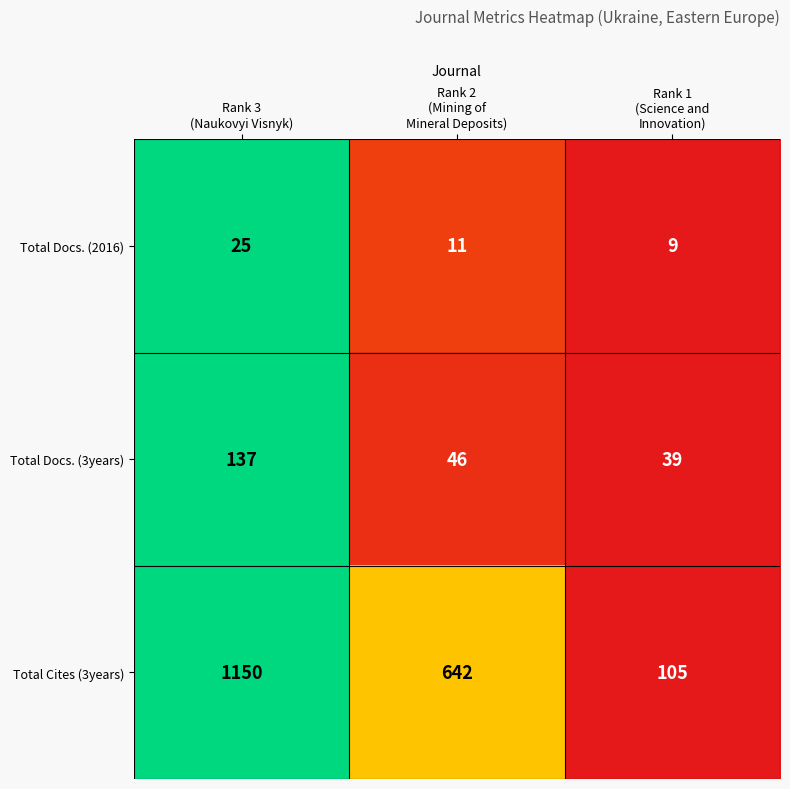

Count the Total Docs. (2016) values in the range 9 to 25.

3